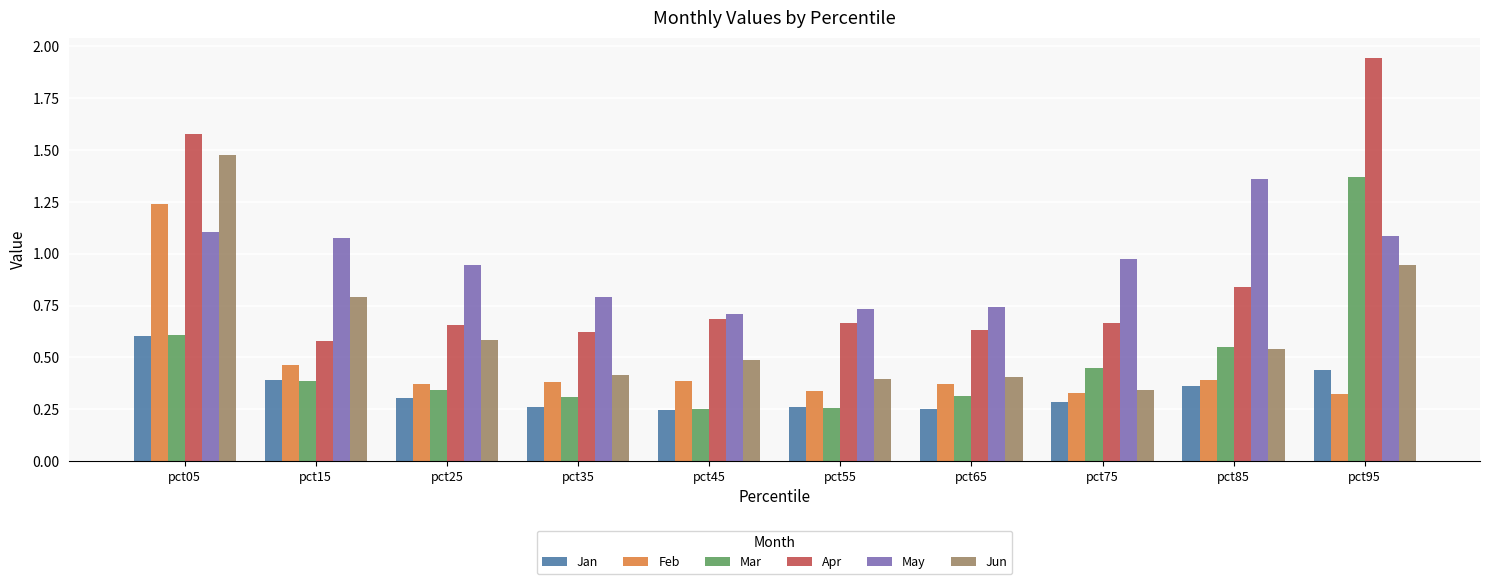

Which series has the largest range (max minus min)?

Apr